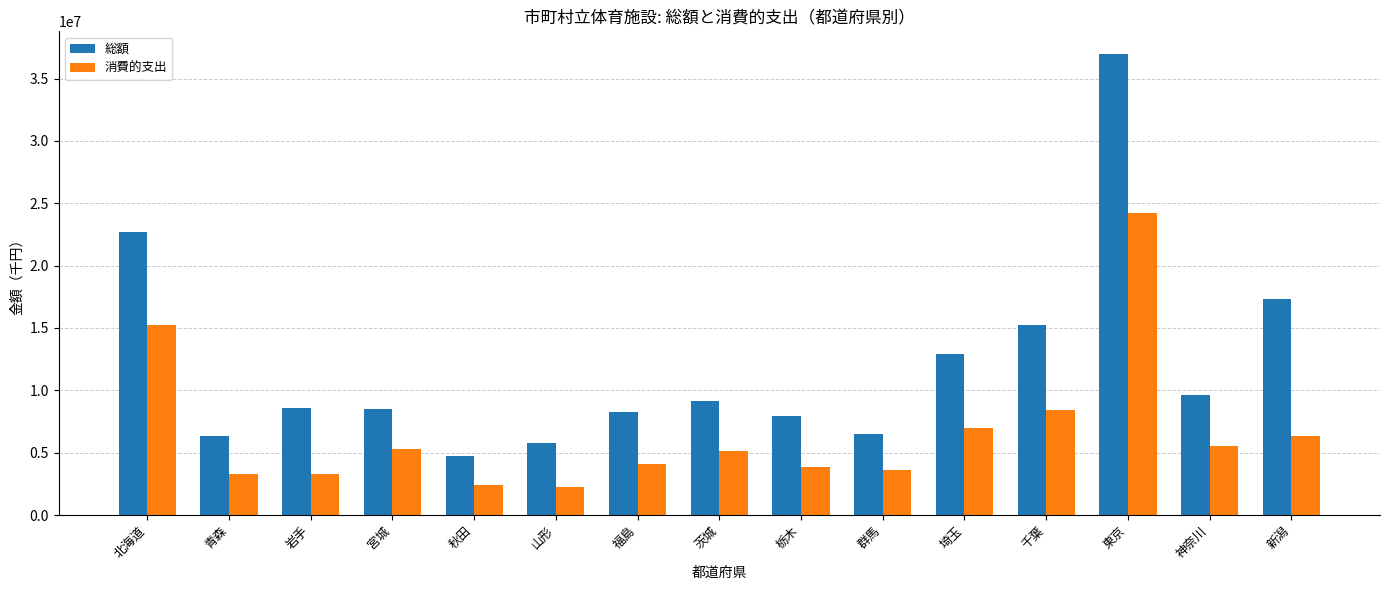

What is the sum of all 総額 values?

180636741